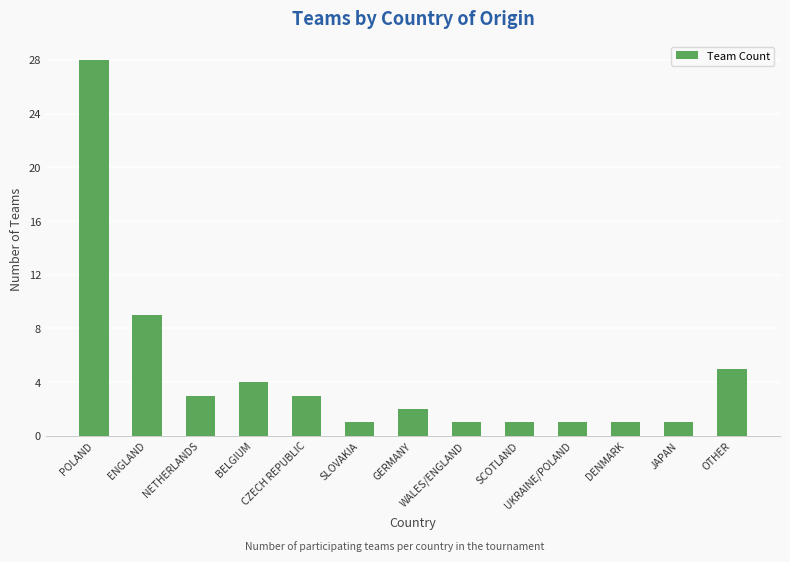

How many values are below 2?

6